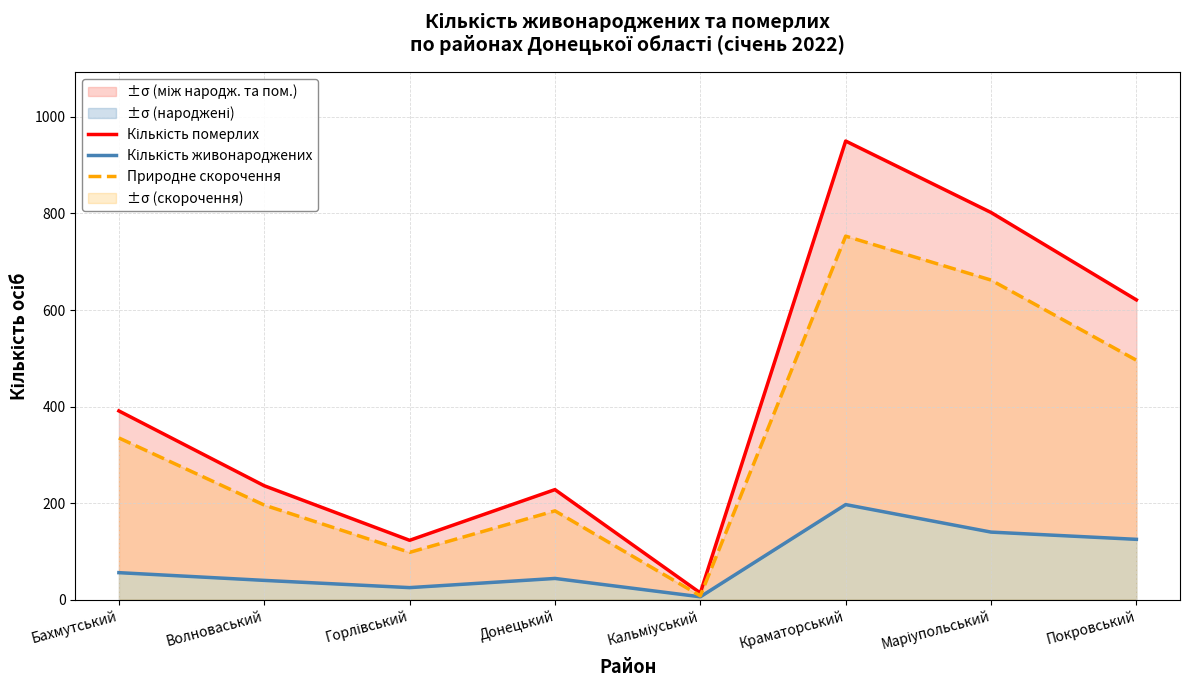

What position from the right is Маріупольський?

2